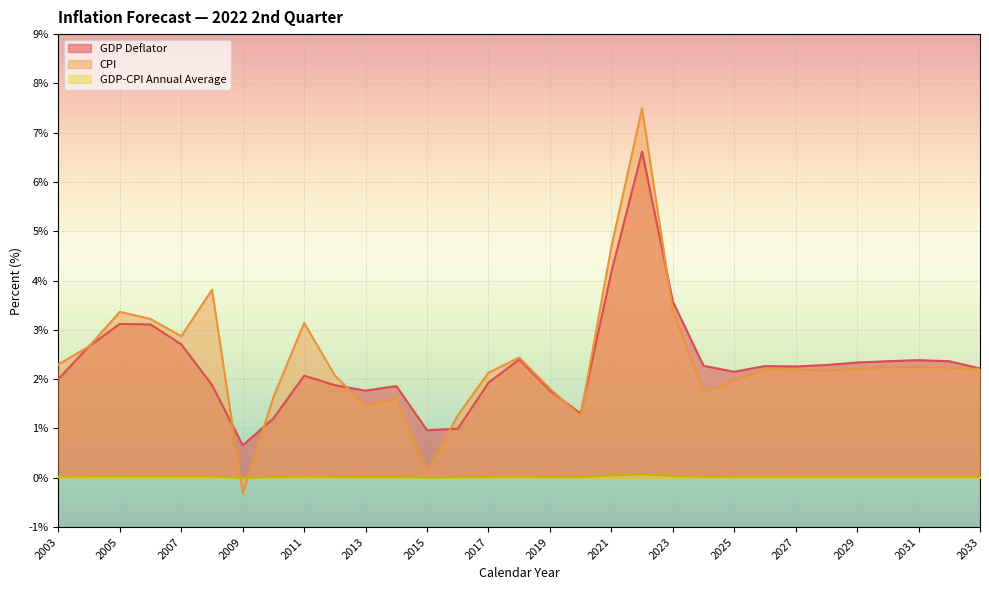

Rank the categories by GDP-CPI Annual Average value from highest to lowest.

2022, 2021, 2023, 2005, 2006, 2007, 2008, 2004, 2011, 2018, 2029, 2030, 2031, 2032, 2003, 2026, 2027, 2028, 2033, 2025, 2012, 2017, 2024, 2019, 2014, 2013, 2010, 2020, 2016, 2015, 2009